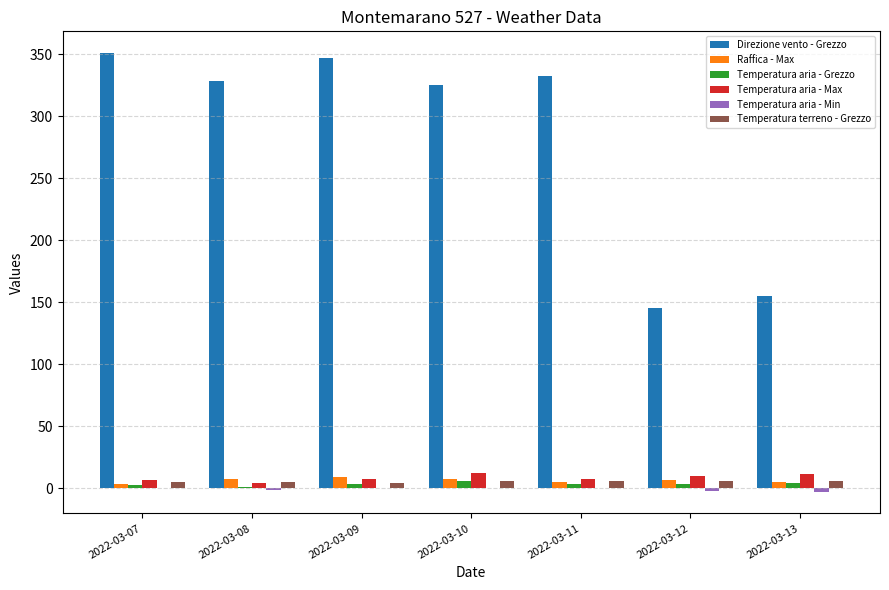

What is the greatest value displayed?

351.0